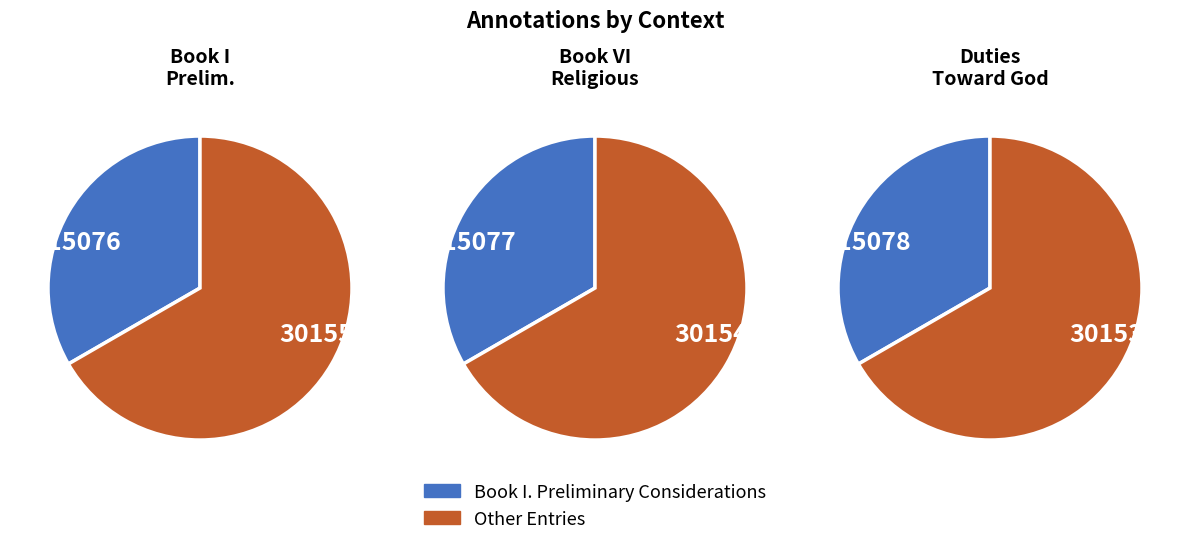

Is it true that 15078 is 33% of the pie?

True